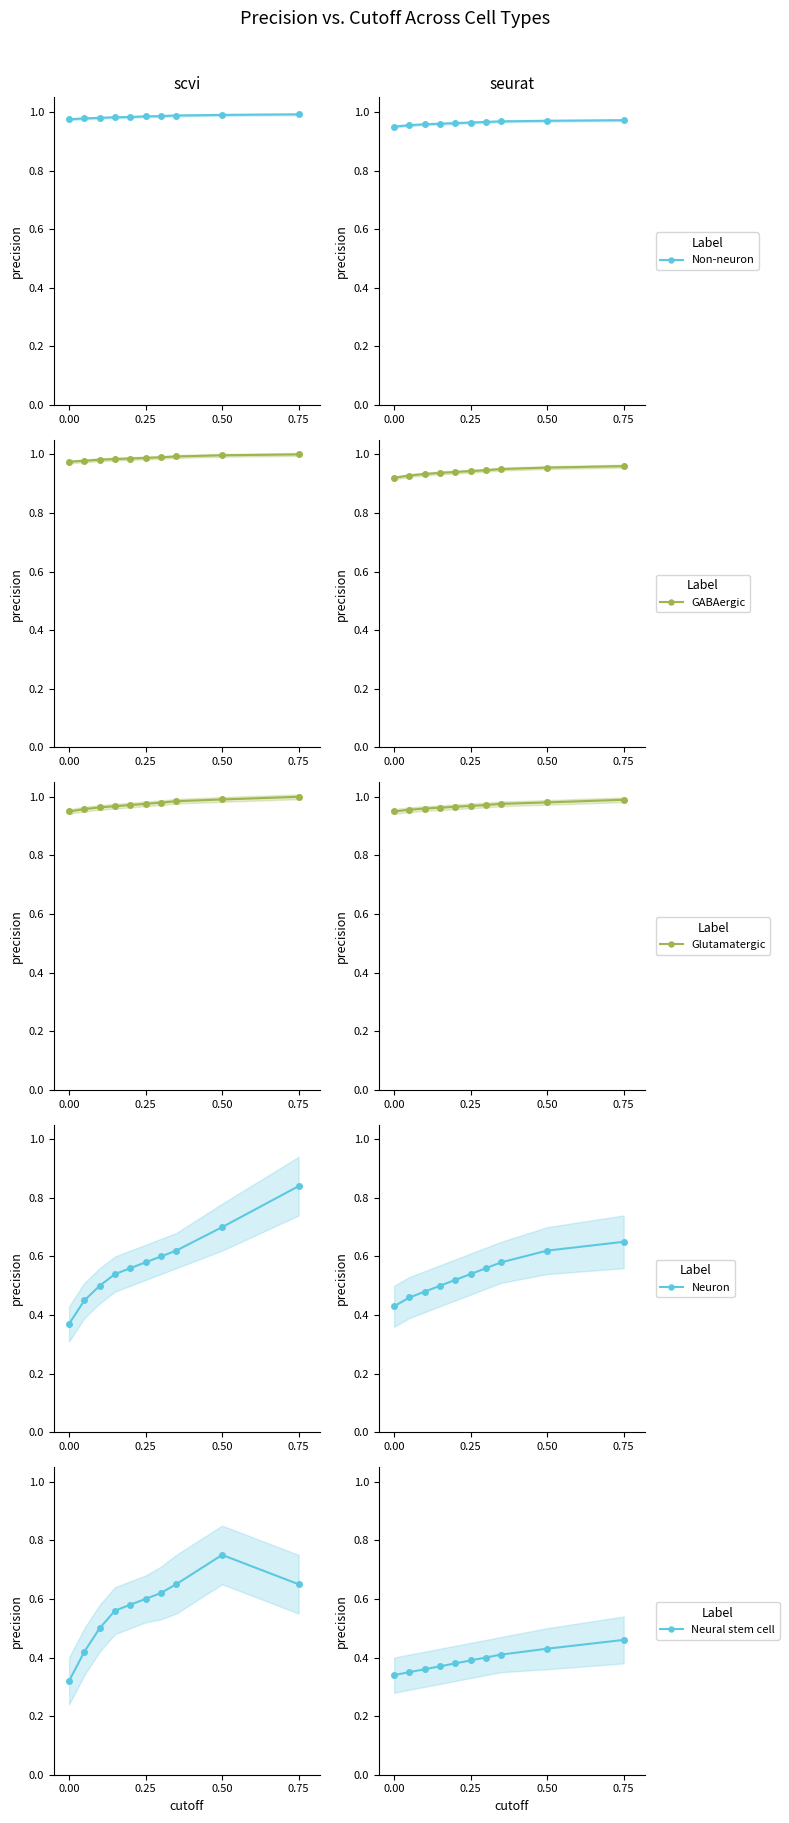

What position from the left is 0.00?

1